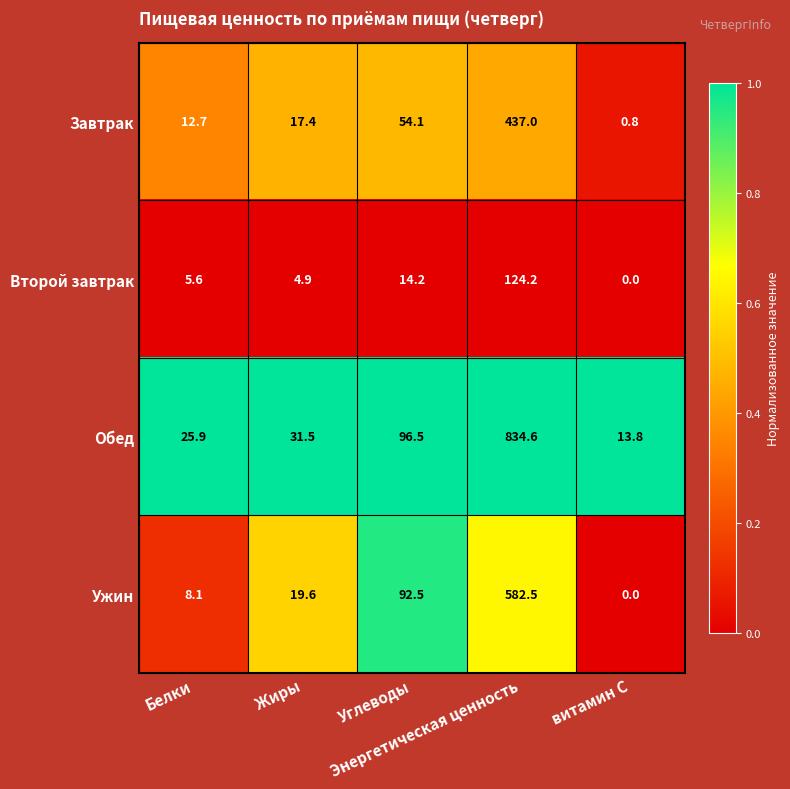

How many categories are shown in the chart?

5